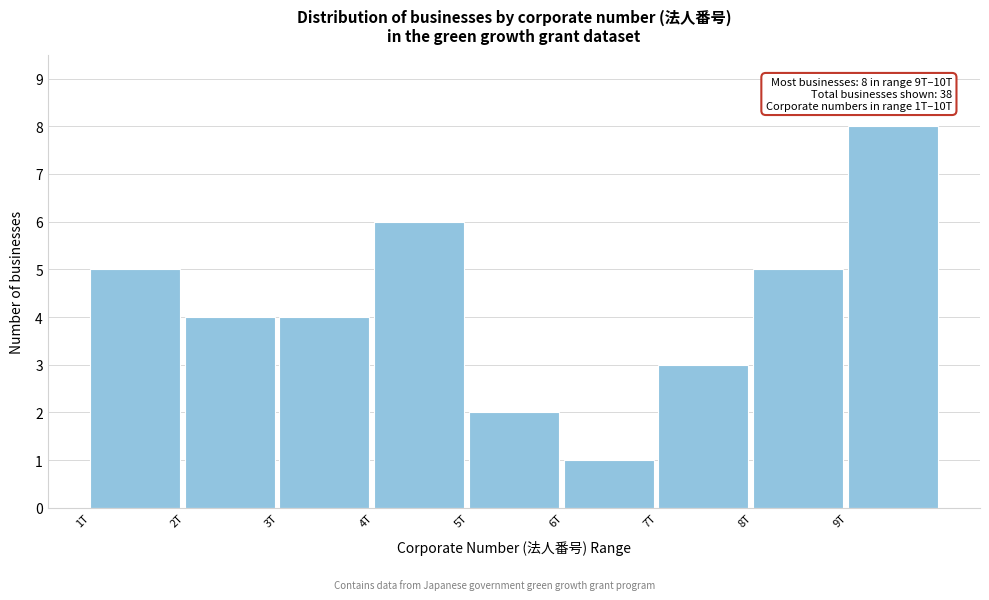

Reading left to right, what are all the values shown in this chart?

1T=5	2T=4	3T=4	4T=6	5T=2	6T=1	7T=3	8T=5	9T=8